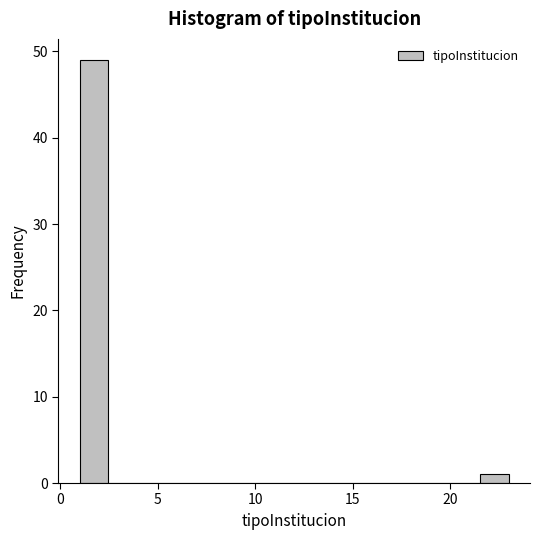

Around what value on the x-axis is the tallest bar? Give the approximate position of its centre, as read against the axis.

1.5